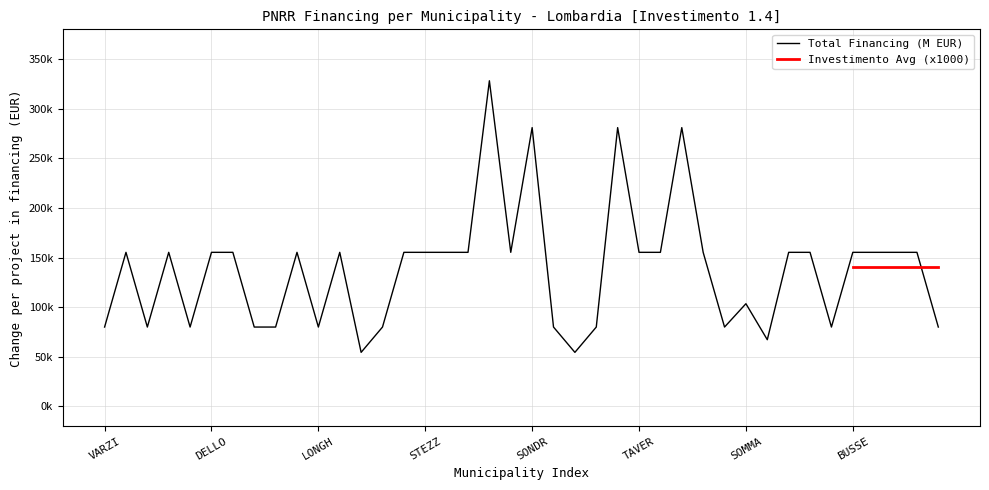

Rank the categories by value from highest to lowest.

CREMONA, SONDRIO, MUGGIO, CORSICO, BREGNANO, PONTE SAN PIETRO, DELLO, VIDIGULFO, VEDANO OLONA, RODIGO, LONATE POZZOLO, STEZZANO, SIRMIONE, VERDELLO, CESATE, TAVERNERIO, LOCATE DI TRIULZI, POZZO DADDA, OGGIONO, MARTINENGO, BUSSERO, BINASCO, MANERBIO, PONTOGLIO, SOMMA LOMBARDO, VARZI, FRASCAROLO, AZZATE, FOPPOLO, MEZZOLDO, LONGHENA, PIAZZATORRE, TERNATE, VILLANOVA DARDENGHI, DONGO, GANDELLINO, CASALOLDO, SARTIRANA LOMELLINA, CRANDOLA VALSASSINA, LANZADA